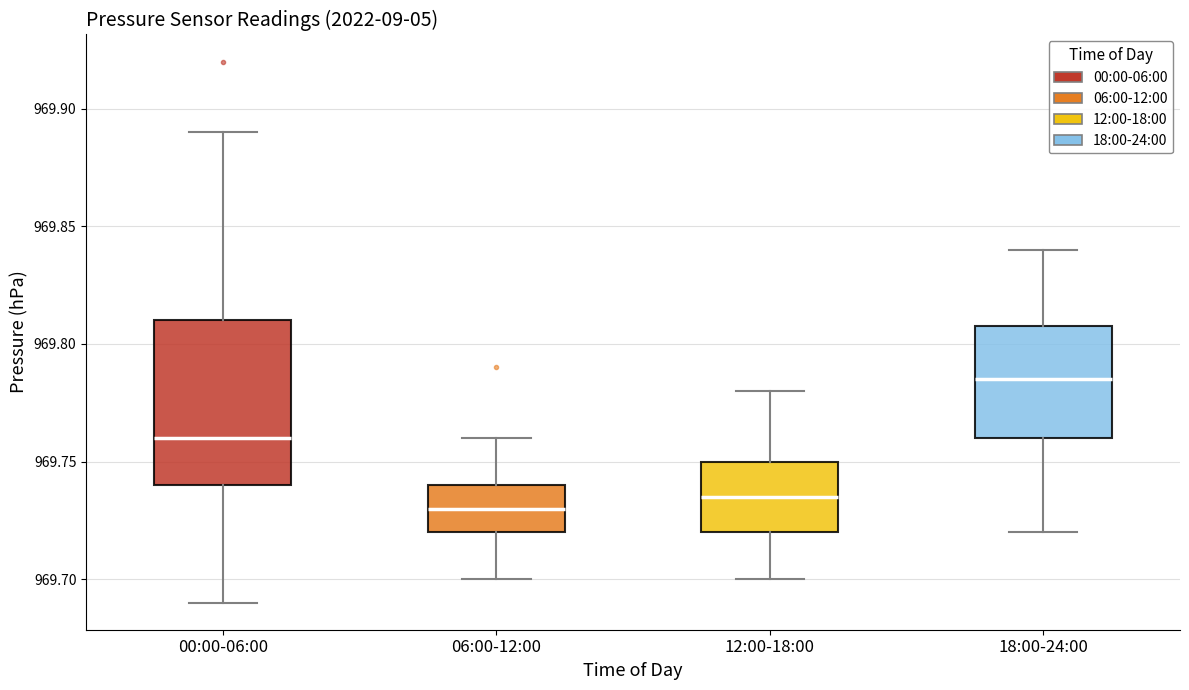

Where is the lower edge of the box for 12:00-18:00 on the y-axis? The values are not printed on the chart, so give them approximately, as read against the axis.

969.720